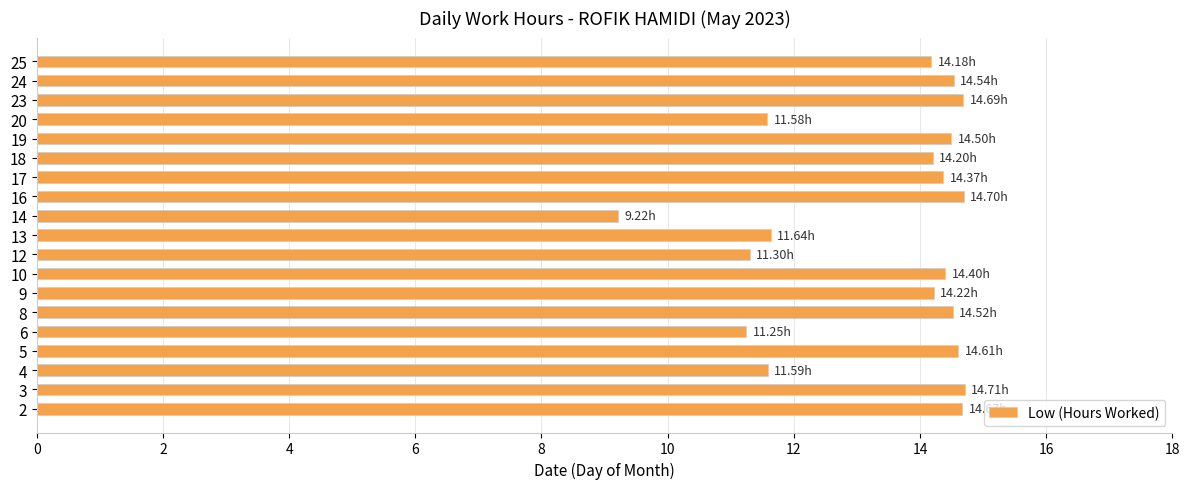

What is the change in value from 2 to 4?

-3.1